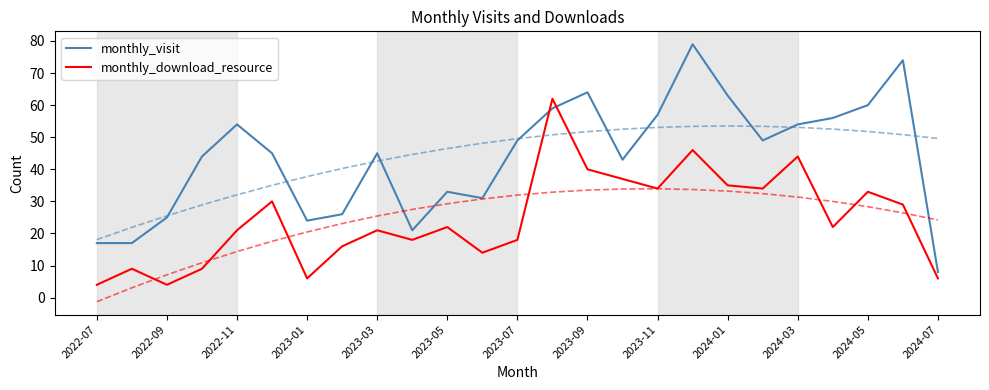

How many data points in monthly_download_resource are less than 22?

12